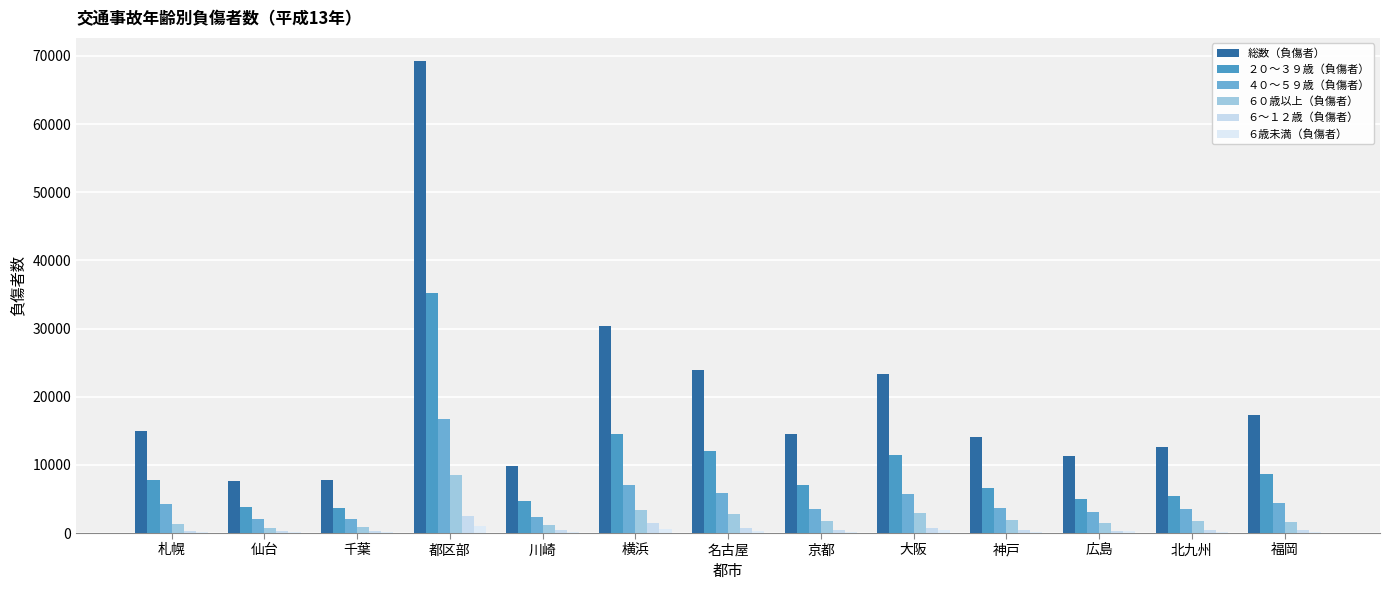

Reading left to right, extract all data points from this chart.

総数（負傷者）: 15020	7690	7739	69173	9889	30424	23983	14485	23349	14033	11275	12613	17370
２０～３９歳（負傷者）: 7725	3824	3652	35203	4691	14550	11967	7110	11427	6577	5035	5455	8618
４０～５９歳（負傷者）: 4193	1999	2009	16682	2337	7050	5861	3456	5787	3735	3055	3485	4343
６０歳以上（負傷者）: 1375	696	871	8454	1130	3403	2795	1774	2960	1853	1401	1719	1639
６～１２歳（負傷者）: 343	234	310	2527	488	1496	723	403	713	436	323	471	492
６歳未満（負傷者）: 154	116	161	982	224	643	302	209	392	202	233	215	189